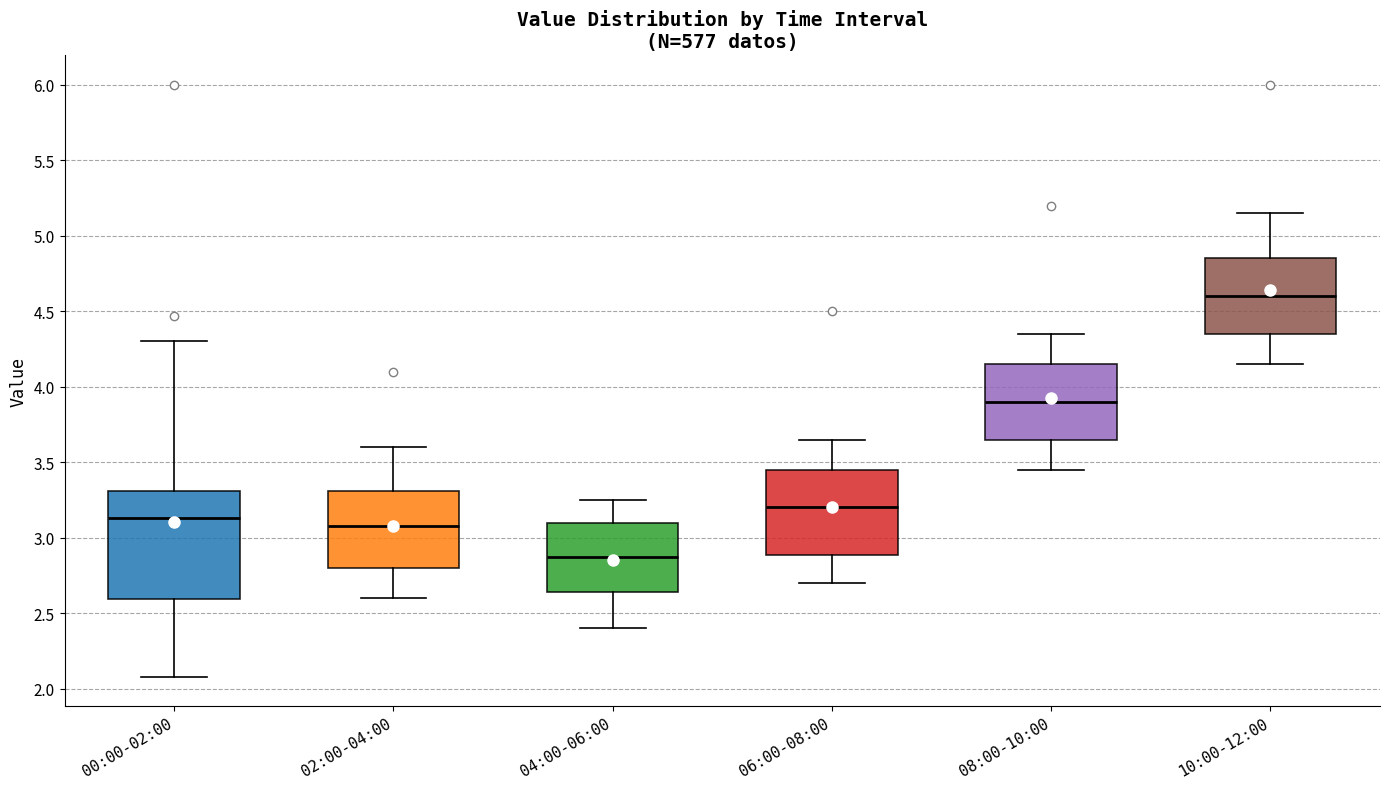

Which box is the tallest, from its lower edge to its upper edge?

00:00-02:00